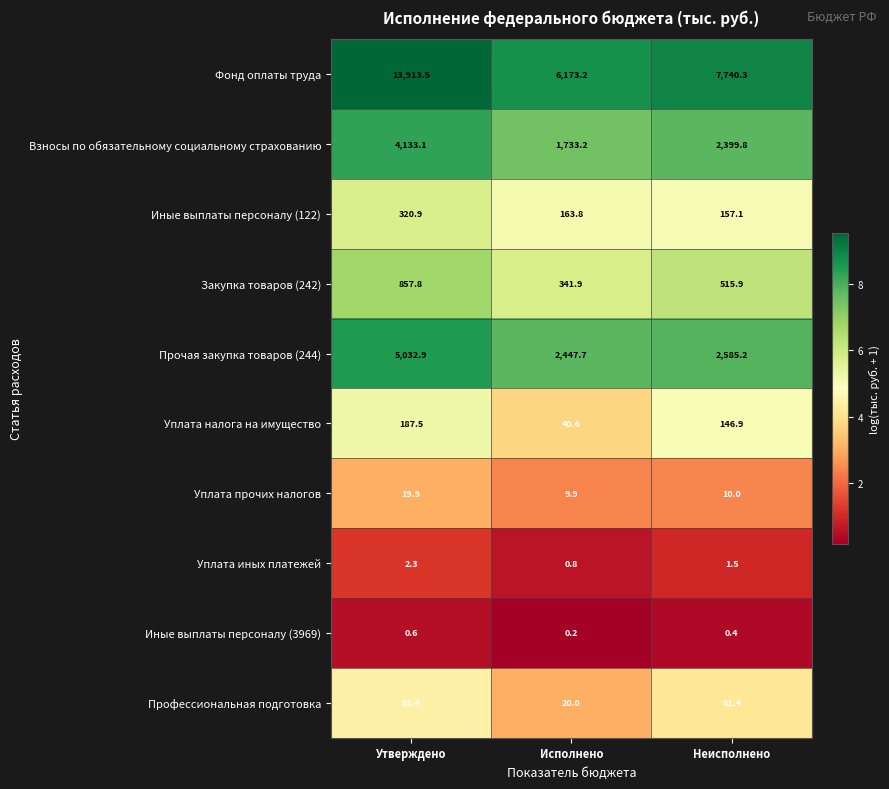

At which category is the sum across all series the highest?

Утверждено